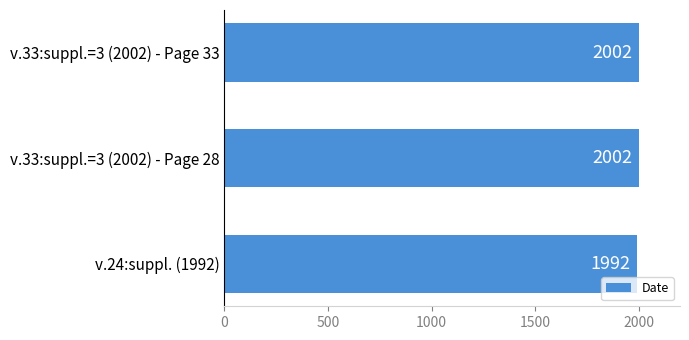

What is the sum of the values at v.33:suppl.=3 (2002) - Page 28 and v.33:suppl.=3 (2002) - Page 33?

4004